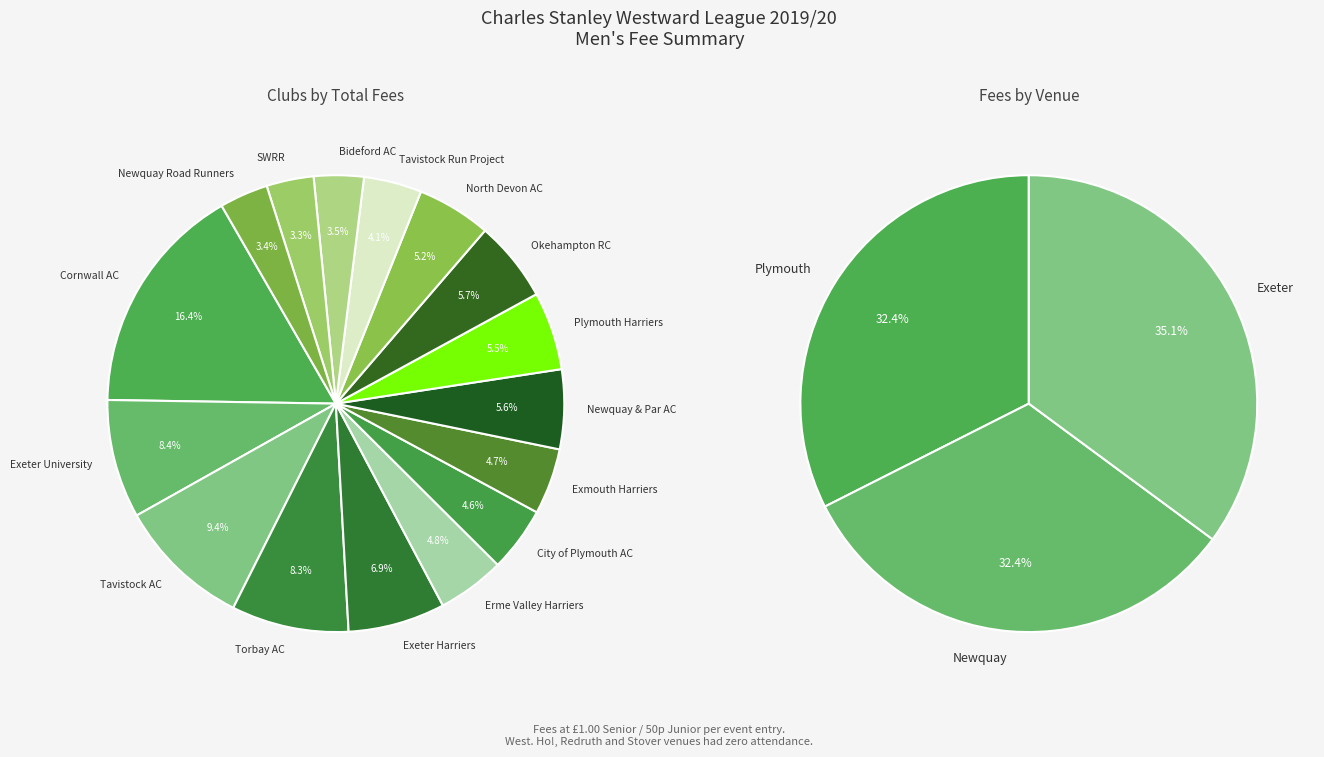

Is it true that Okehampton RC is 1% of the pie?

False